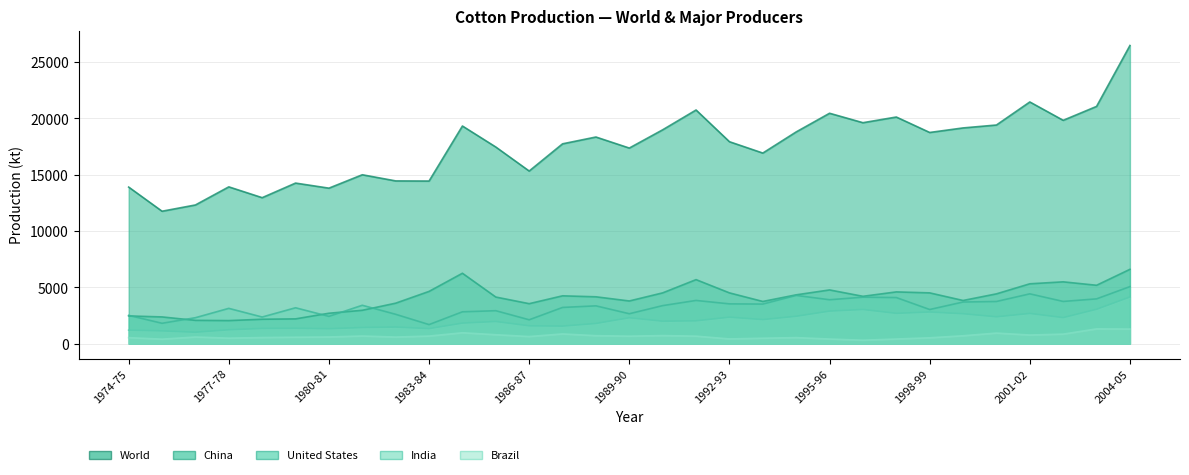

Which series has the largest total across all categories?

World